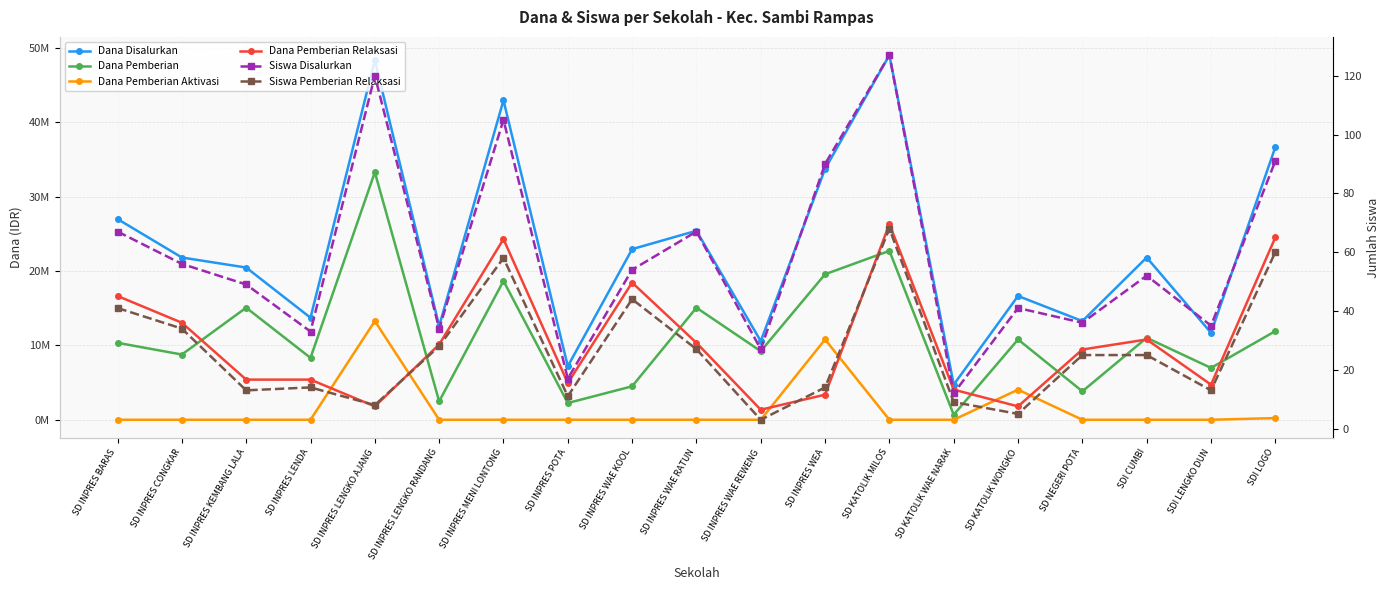

What position from the right is SD INPRES POTA?

12